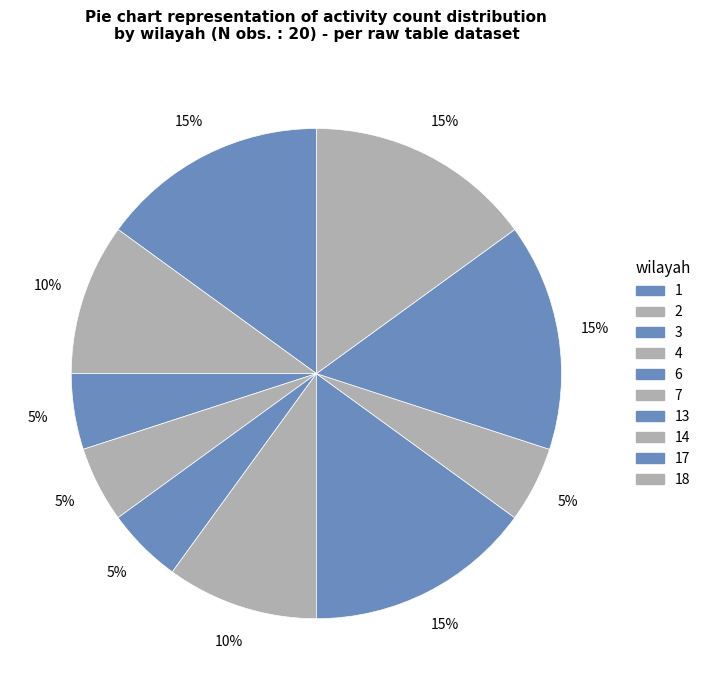

Is it true that 7 is 10% of the pie?

False